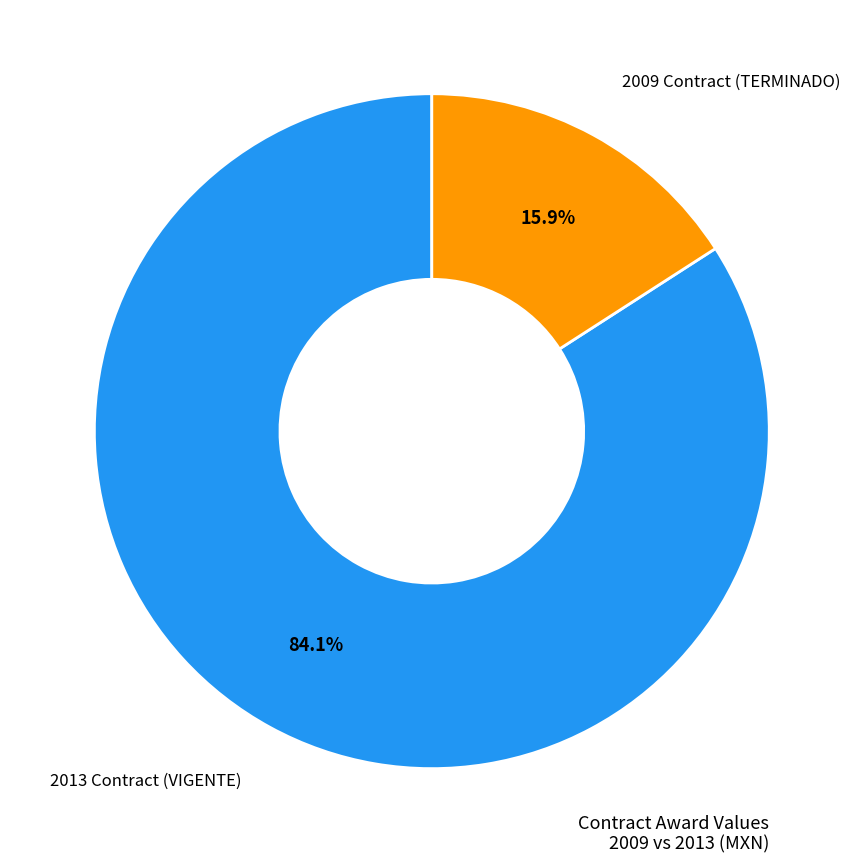

What is the ratio of the value at 2013 Contract (VIGENTE) to the value at 2009 Contract (TERMINADO)?

5.3